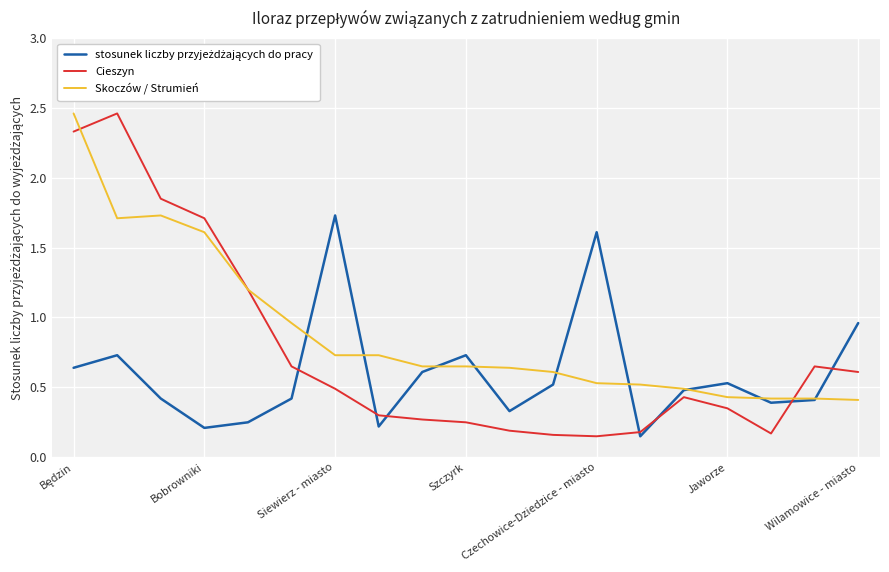

How many lines are shown in the chart?

3